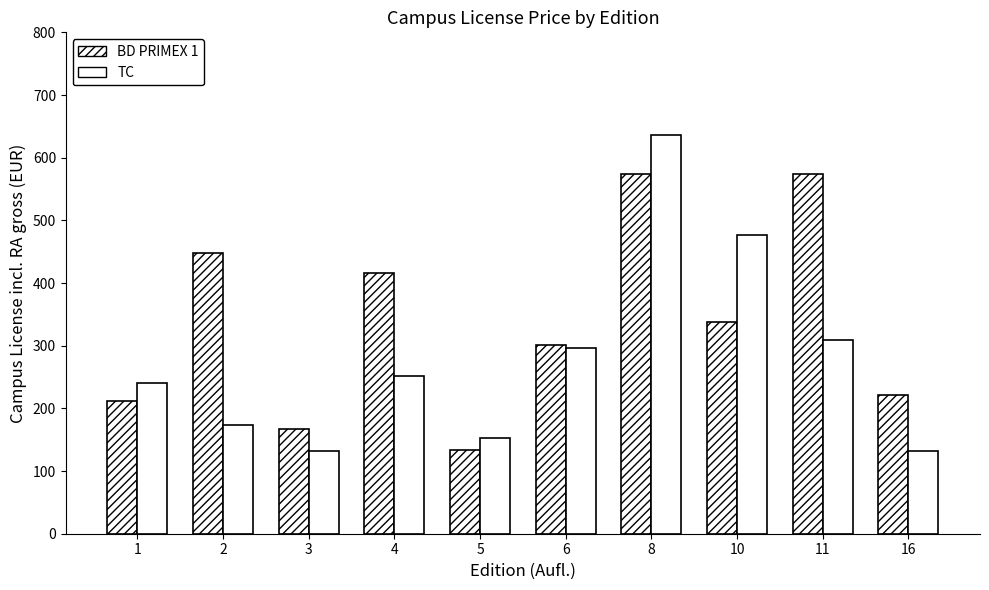

How many data points does each series have?

10